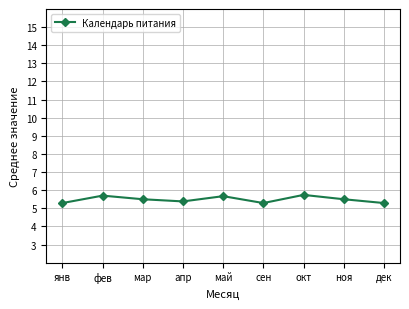

What is the ratio of the value at дек to the value at янв?

1.0